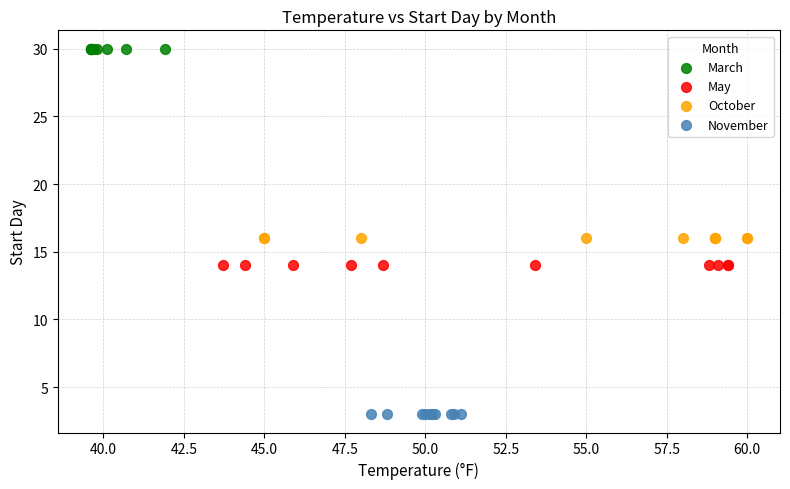

Which series contains the lowest Y value?

November